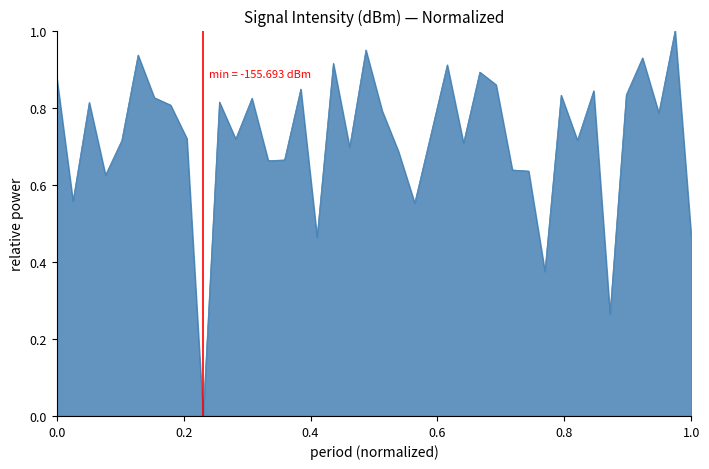

What is the difference between the maximum and minimum values?

1.0